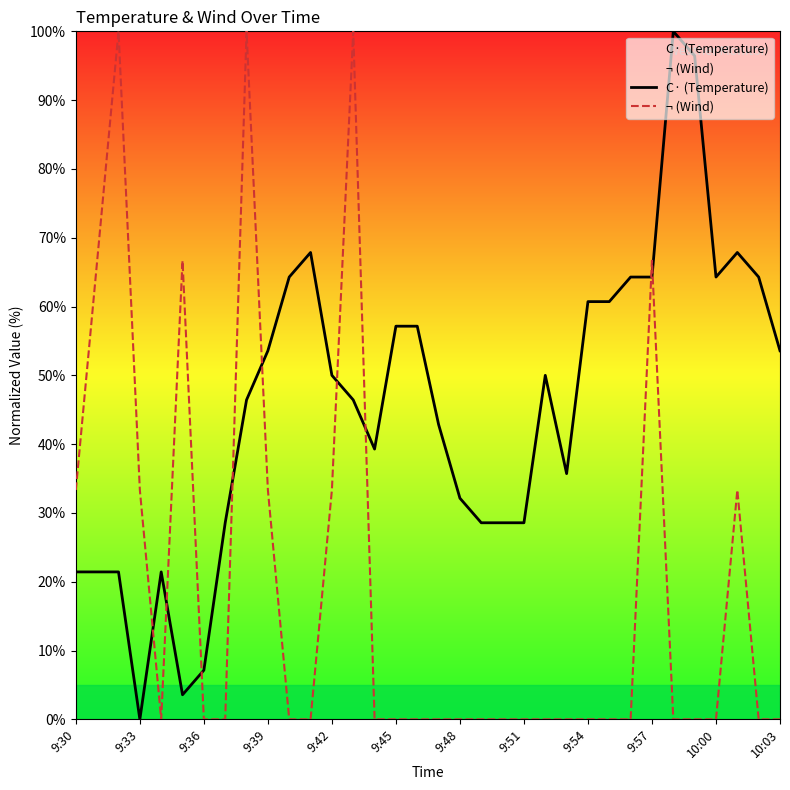

At how many categories does at least one series exceed 54?

18